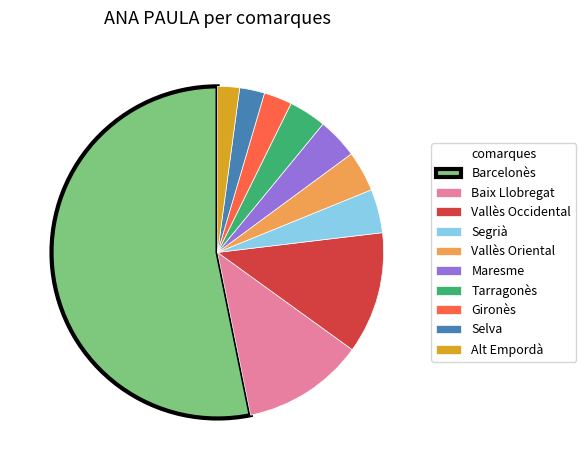

Is the sum of Barcelonès and Gironès greater than half?

Yes